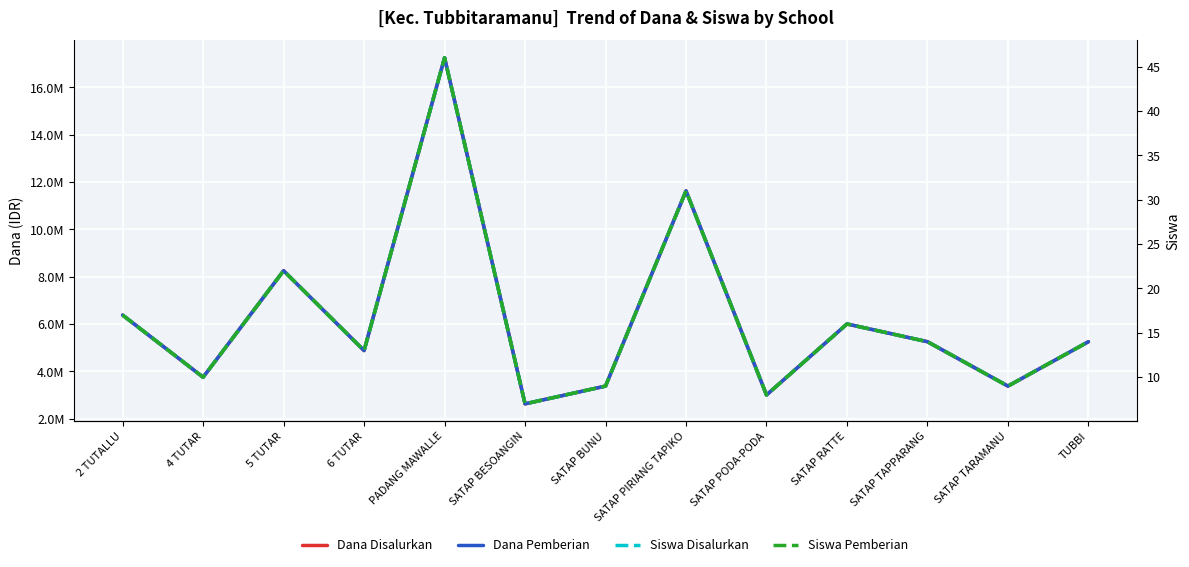

At which label does Dana Pemberian first exceed 5250000?

2 TUTALLU